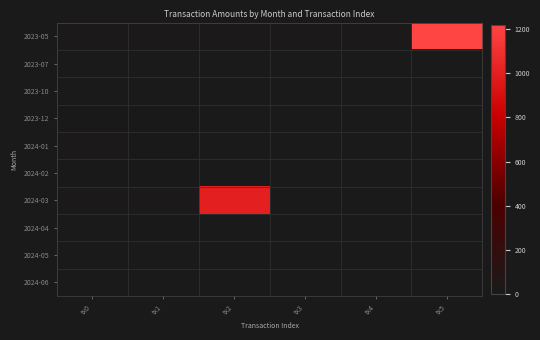

How many distinct data groups are displayed?

10